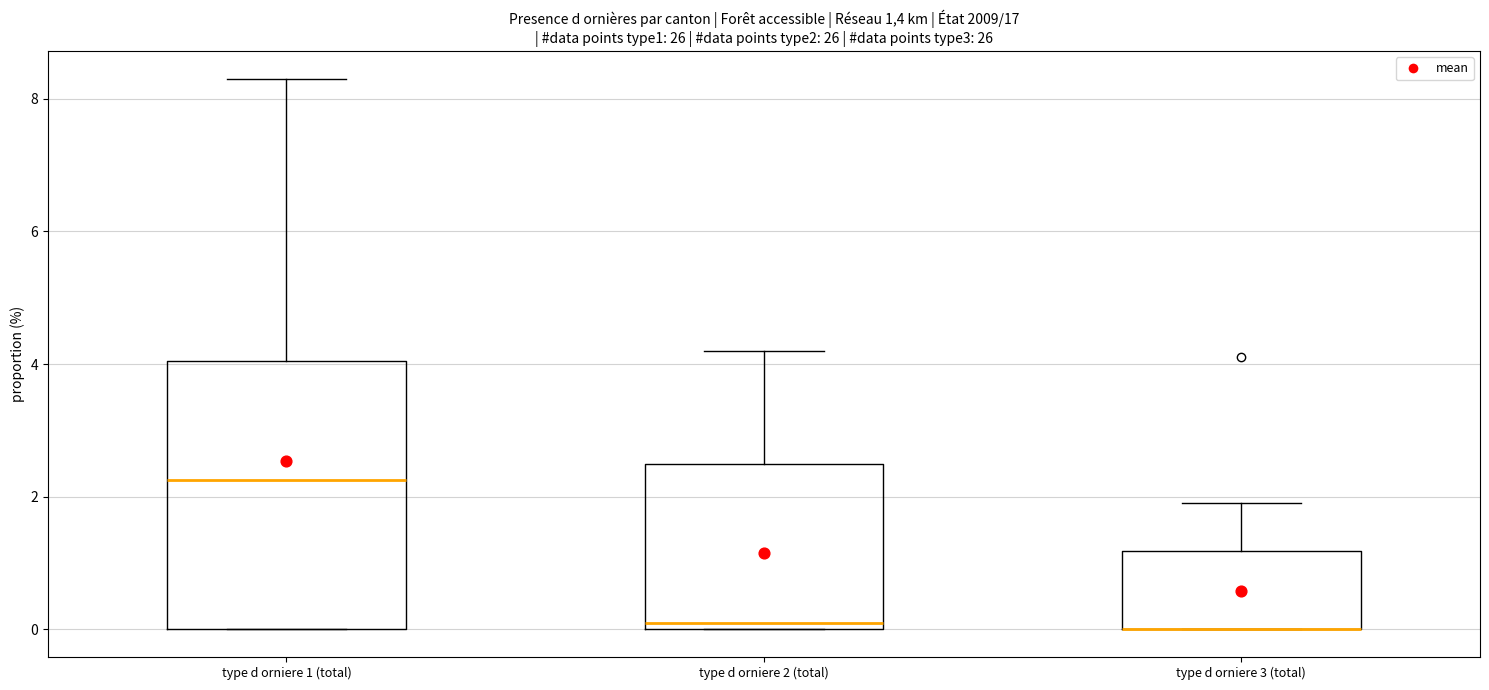

Reading left to right, transcribe this box plot: for each box, give where its median line is, the range the box spans, and where its two whiskers end, as read against the y-axis. The values are not printed on the chart, so give them approximately, as read against the axis.

type d orniere 1 (total): median 2.2, box 0.0 to 4.0, whiskers 0.0 to 8.4
type d orniere 2 (total): median 0.2, box 0.0 to 2.6, whiskers 0.0 to 4.2
type d orniere 3 (total): median 0.0 (drawn on the box's lower edge), box 0.0 to 1.2, whiskers 0.0 to 2.0